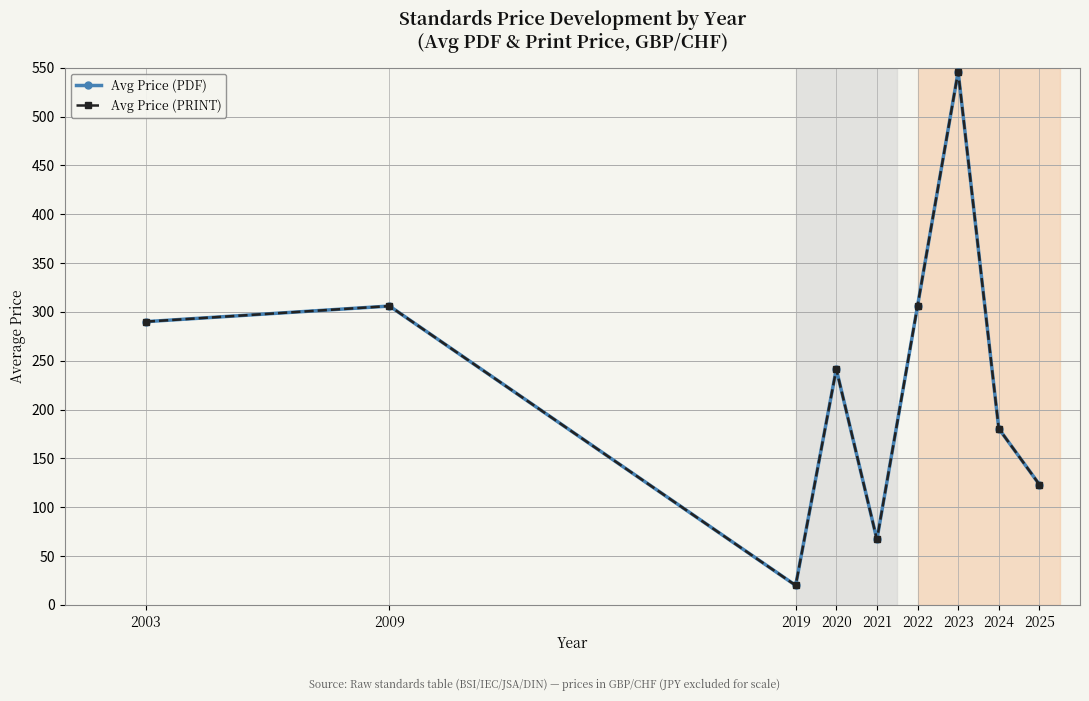

Which series has the largest total across all categories?

Avg Price (PDF)